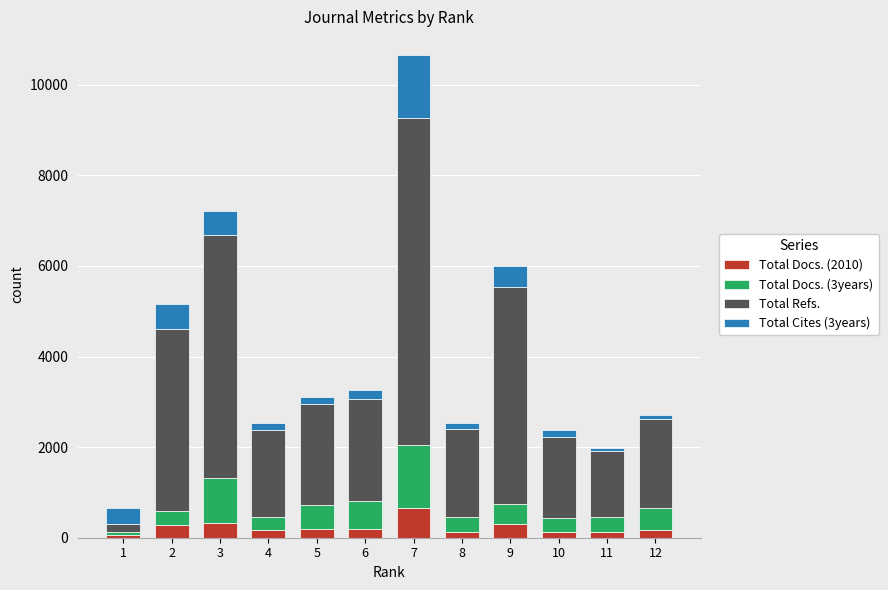

Does the chart contain any negative values?

No